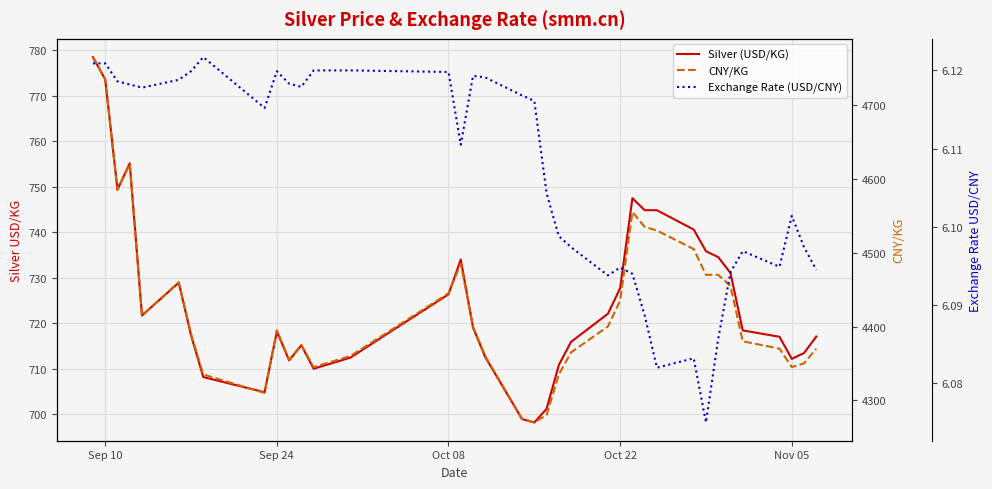

What is the highest value of the CNY/KG series?

4765.0